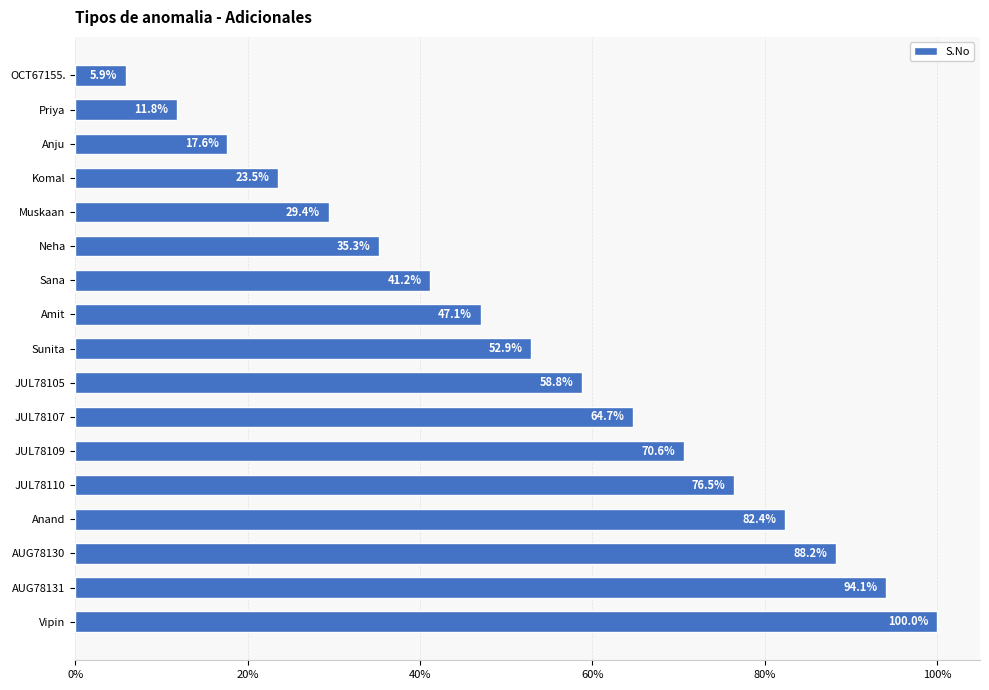

Does the chart contain any negative values?

No